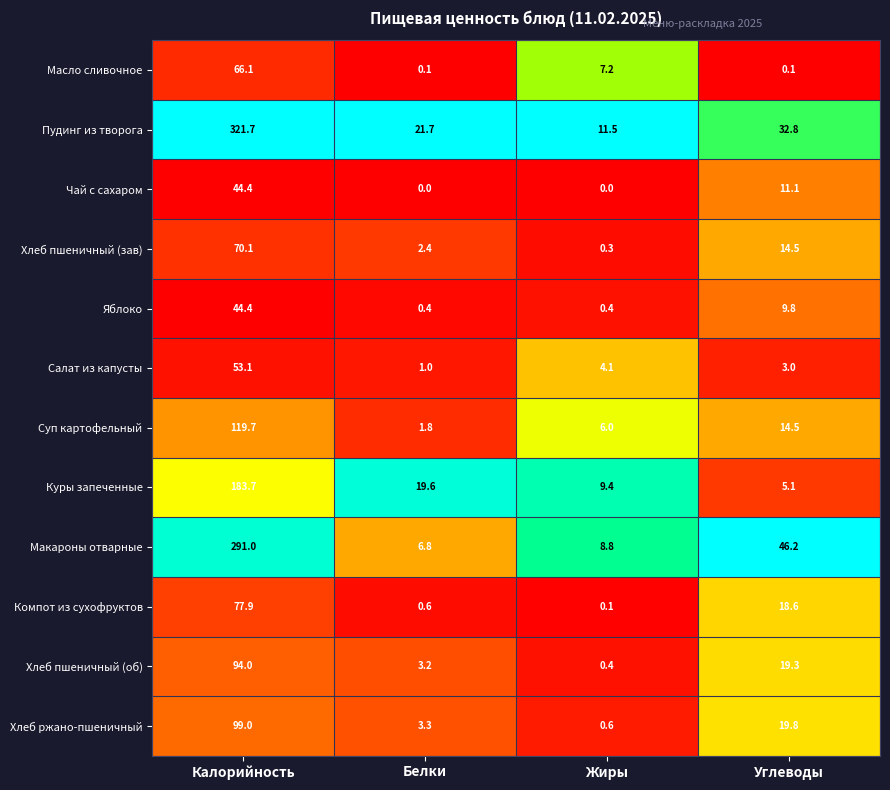

What is the sum of the Компот из сухофруктов values at Белки and Калорийность?

78.5